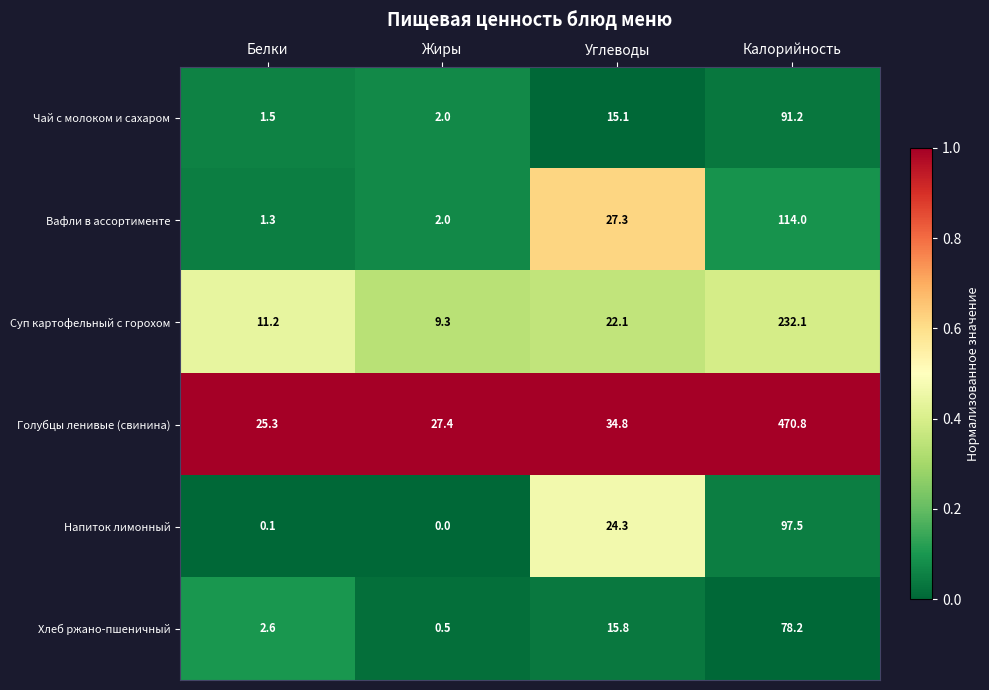

Where does the Голубцы ленивые (свинина) series first go above 34?

Углеводы